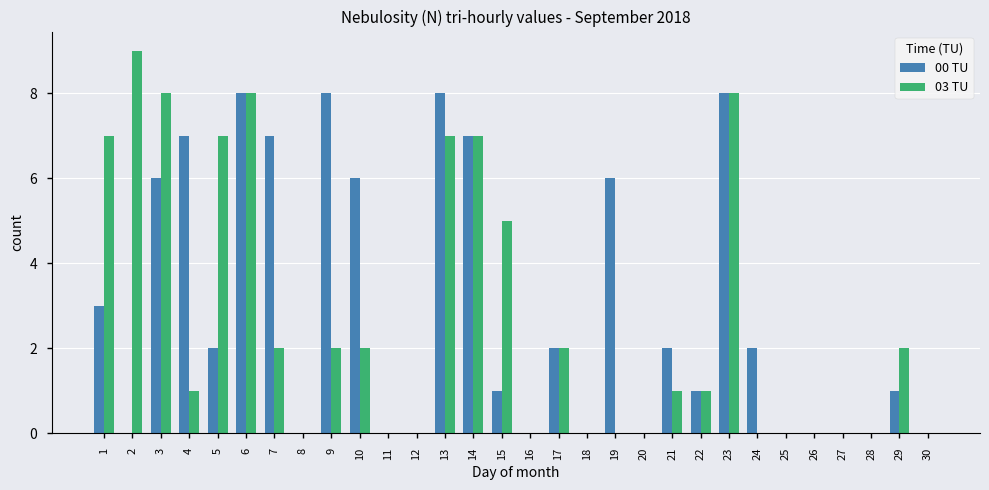

Which series has the largest total across all categories?

00 TU